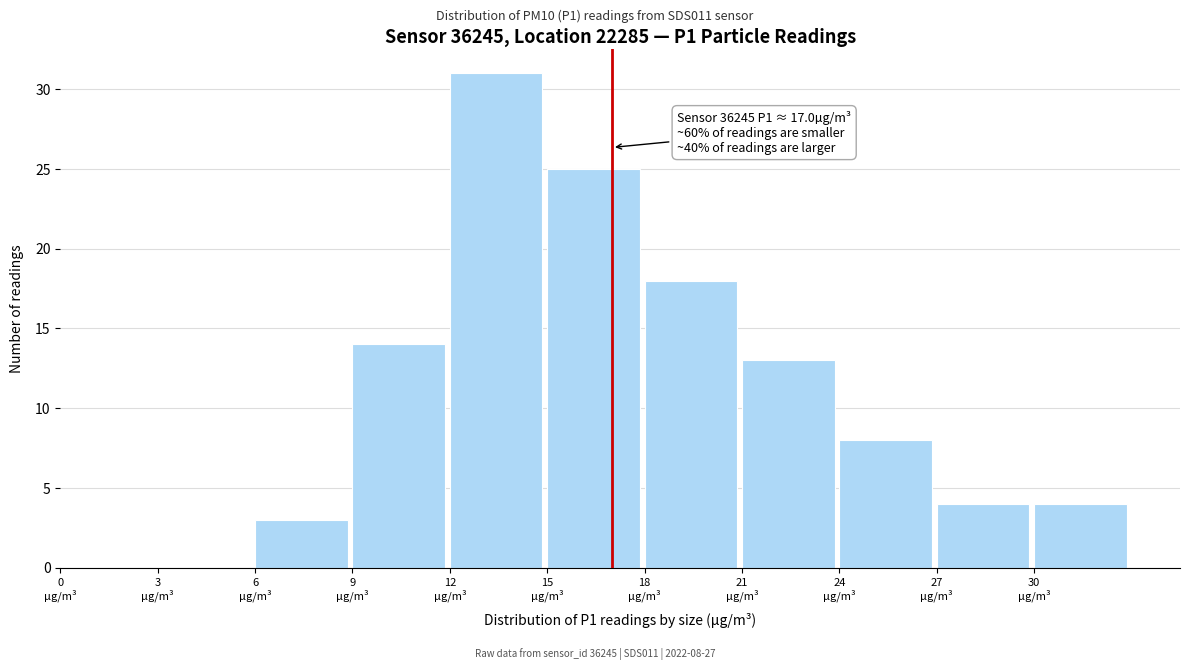

Which range on the x-axis has the tallest bar?

12 to 15